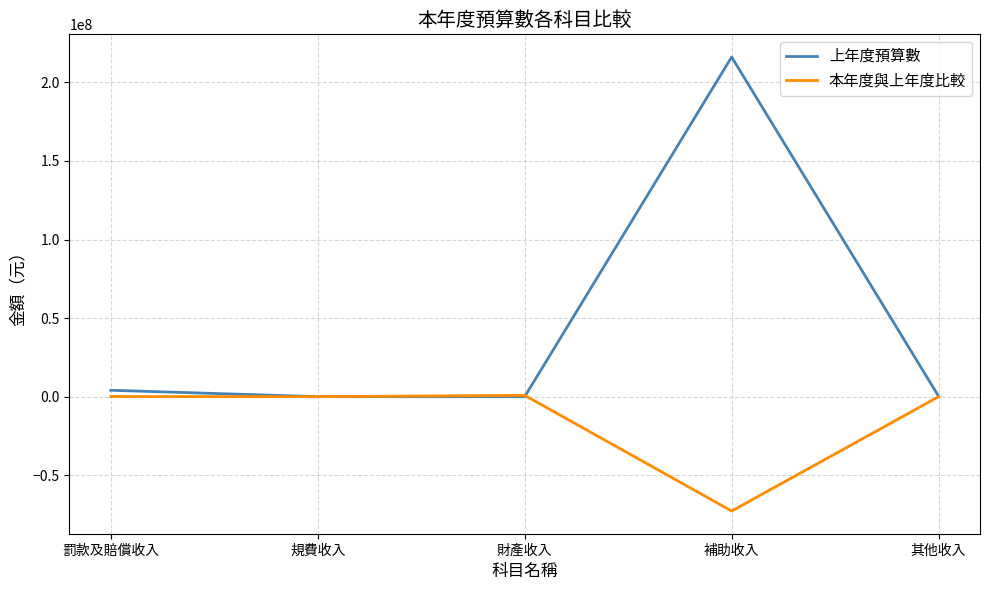

What is the smallest value displayed?

-72760000